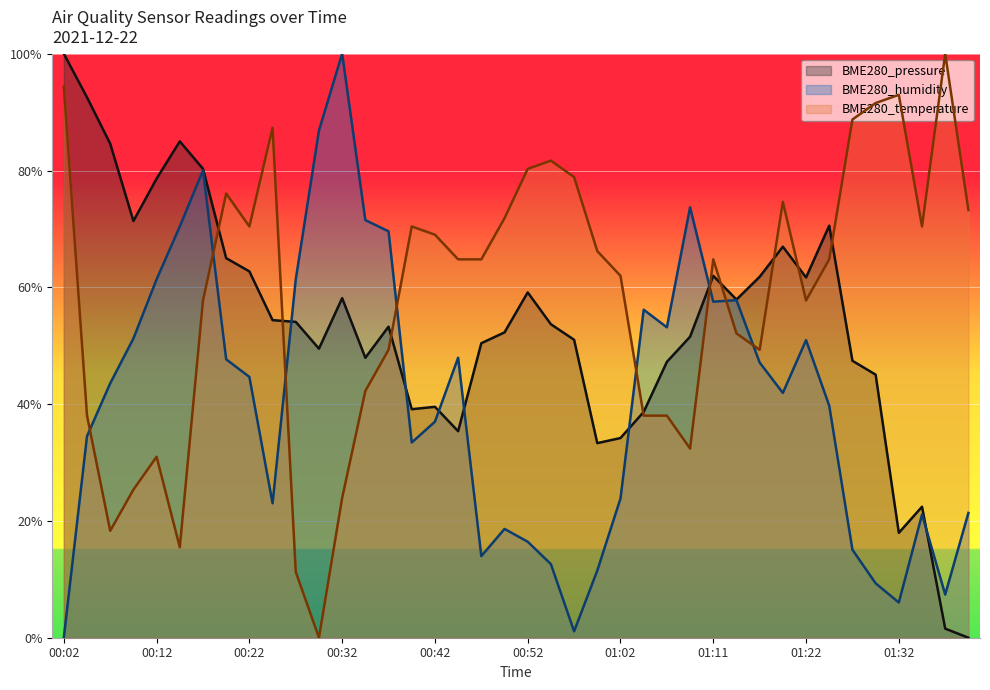

How many data points in BME280_temperature are less than 64?

18